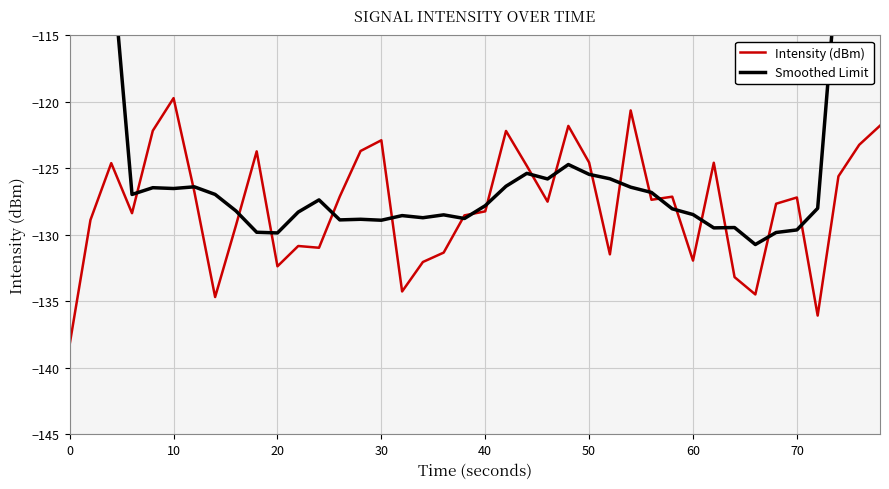

Which series has the largest total across all categories?

Smoothed Limit